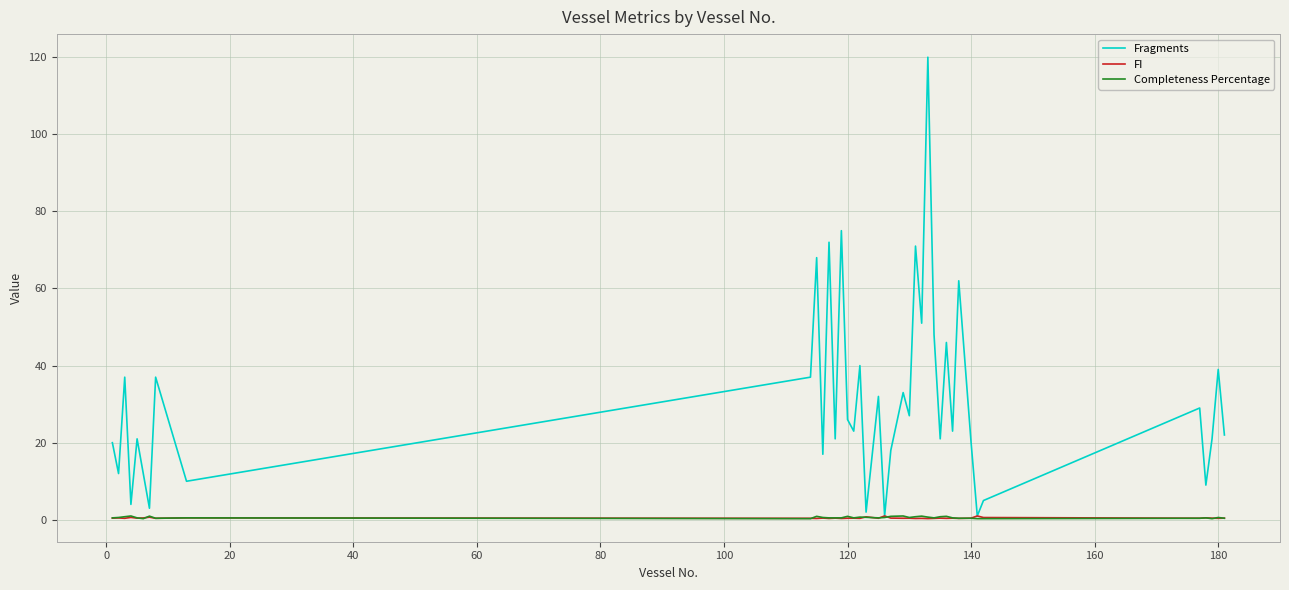

Which series has the largest total across all categories?

Fragments